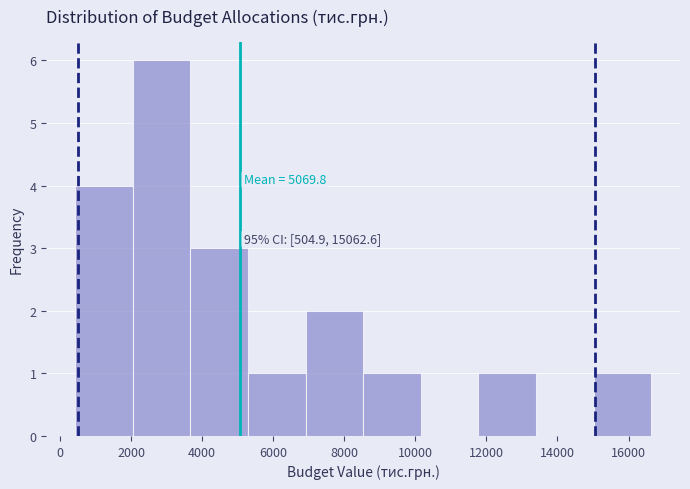

Over which range of the x-axis is the bar tallest?

2000 to 3600